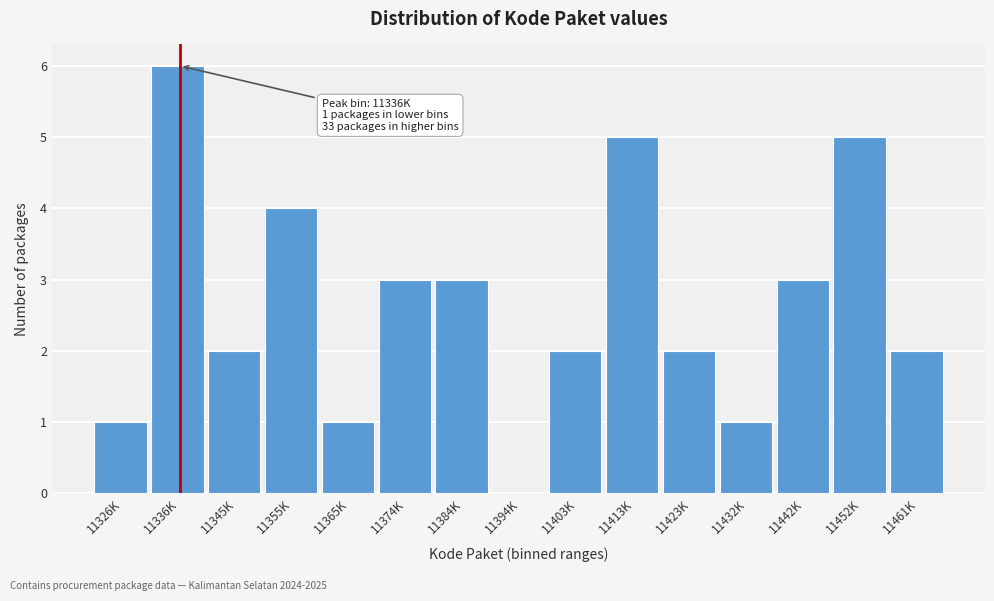

Reading left to right, transcribe all the data shown in this chart.

11326K=1	11336K=6	11345K=2	11355K=4	11365K=1	11374K=3	11384K=3	11394K=0	11403K=2	11413K=5	11423K=2	11432K=1	11442K=3	11452K=5	11461K=2